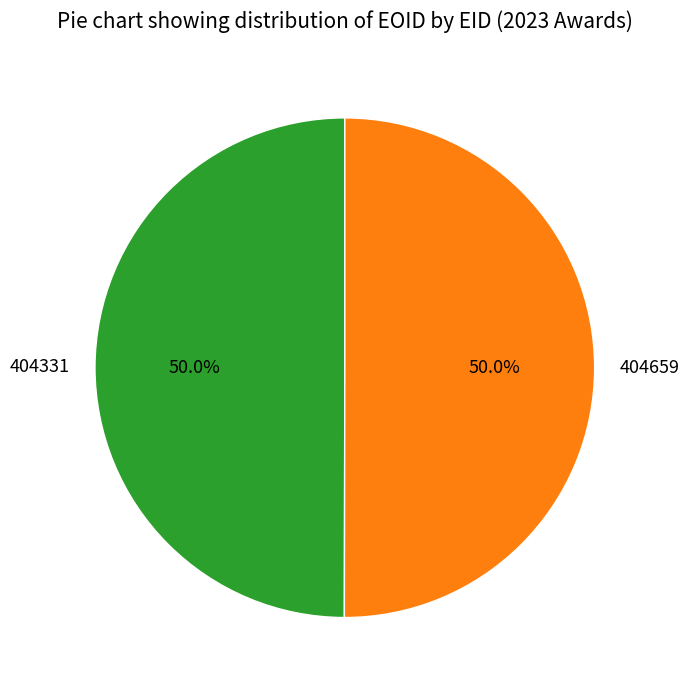

To the nearest percent, what is the combined percentage of 404659 and 404331?

100%